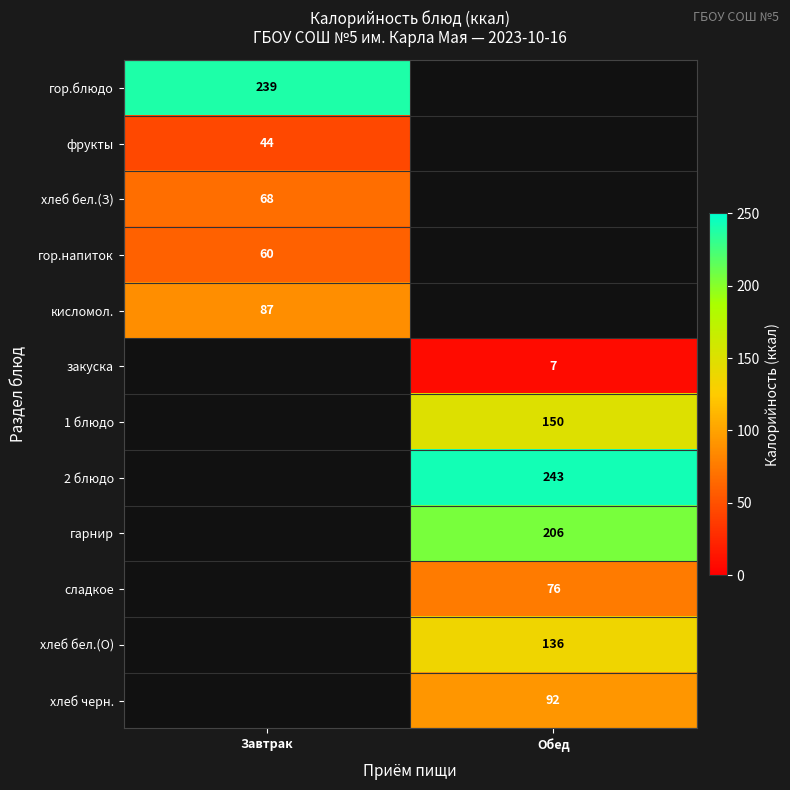

Between Обед and Завтрак, which is larger?

Завтрак